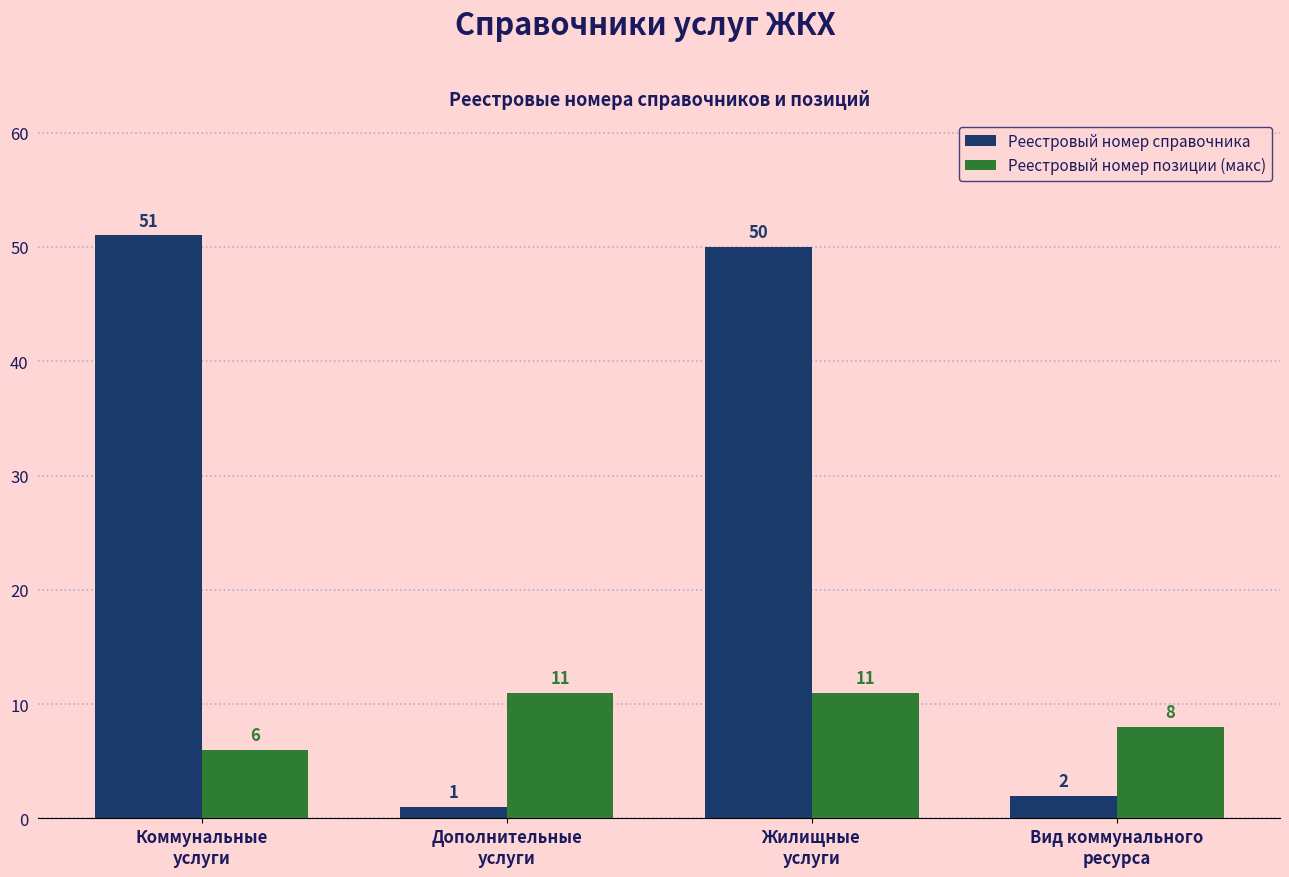

What is the maximum value for Реестровый номер справочника?

51